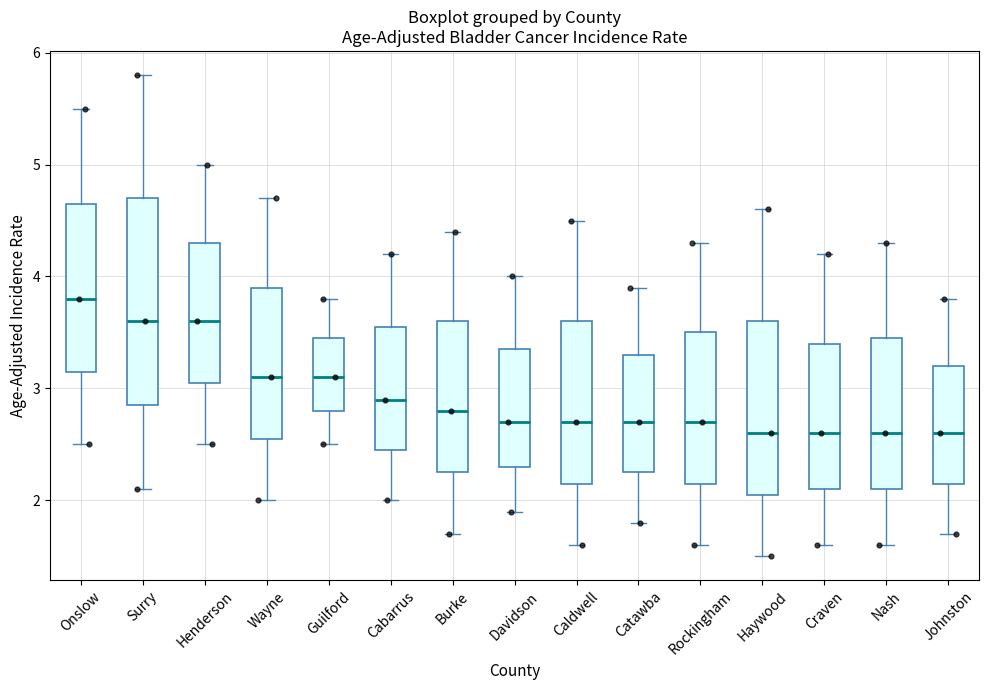

Reading left to right, transcribe this box plot: for each box, give where its median line is, the range the box spans, and where its two whiskers end, as read against the y-axis. The values are not printed on the chart, so give them approximately, as read against the axis.

Onslow: median 3.8, box 3.2 to 4.7, whiskers 2.5 to 5.5
Surry: median 3.6, box 2.9 to 4.7, whiskers 2.1 to 5.8
Henderson: median 3.6, box 3.1 to 4.3, whiskers 2.5 to 5.0
Wayne: median 3.1, box 2.6 to 3.9, whiskers 2.0 to 4.7
Guilford: median 3.1, box 2.8 to 3.5, whiskers 2.5 to 3.8
Cabarrus: median 2.9, box 2.5 to 3.6, whiskers 2.0 to 4.2
Burke: median 2.8, box 2.3 to 3.6, whiskers 1.7 to 4.4
Davidson: median 2.7, box 2.3 to 3.4, whiskers 1.9 to 4.0
Caldwell: median 2.7, box 2.2 to 3.6, whiskers 1.6 to 4.5
Catawba: median 2.7, box 2.3 to 3.3, whiskers 1.8 to 3.9
Rockingham: median 2.7, box 2.2 to 3.5, whiskers 1.6 to 4.3
Haywood: median 2.6, box 2.1 to 3.6, whiskers 1.5 to 4.6
Craven: median 2.6, box 2.1 to 3.4, whiskers 1.6 to 4.2
Nash: median 2.6, box 2.1 to 3.5, whiskers 1.6 to 4.3
Johnston: median 2.6, box 2.2 to 3.2, whiskers 1.7 to 3.8